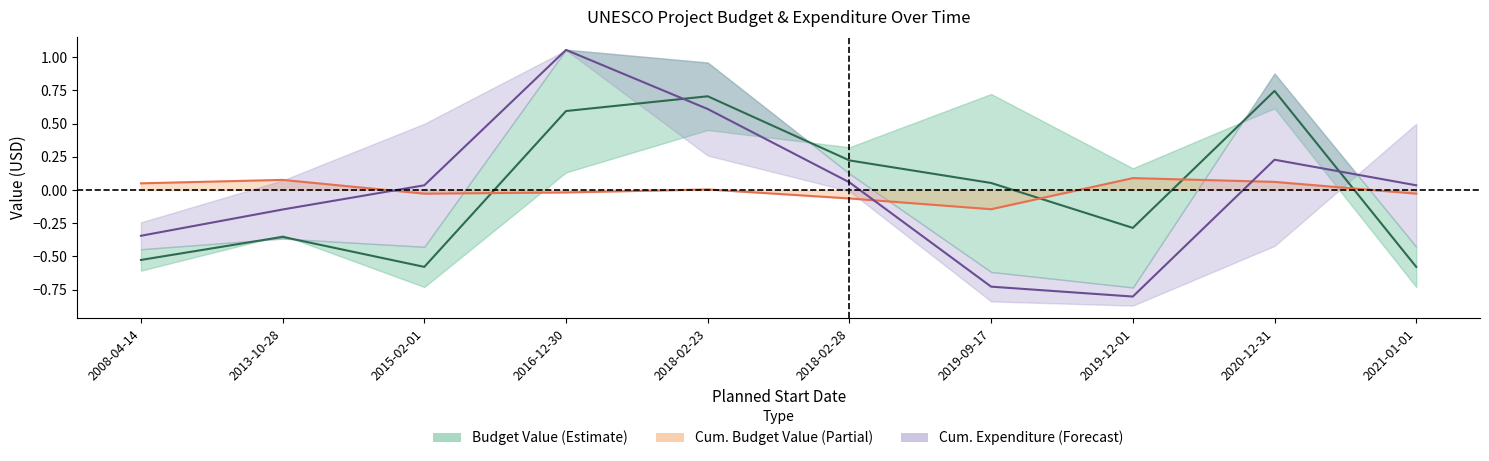

How many negative values does the cum_expenditure_value_mid series have?

4